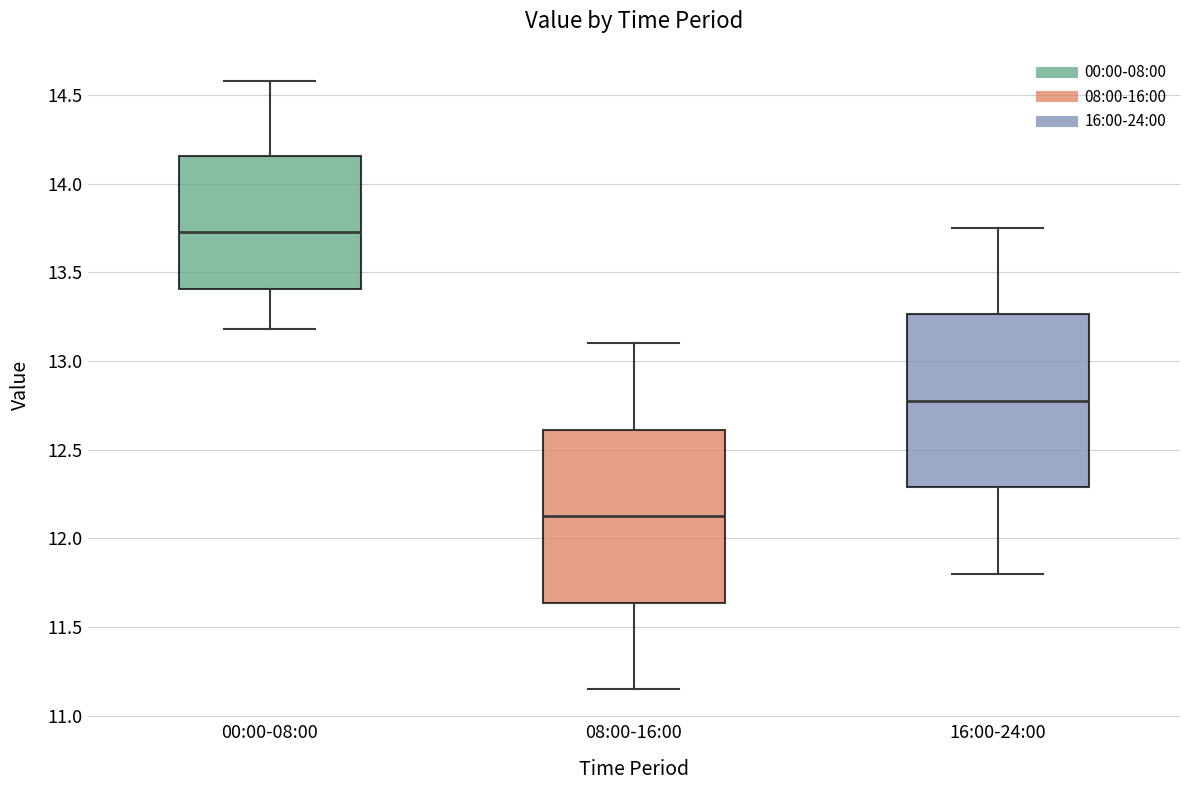

Which box's median line is the lowest?

08:00-16:00